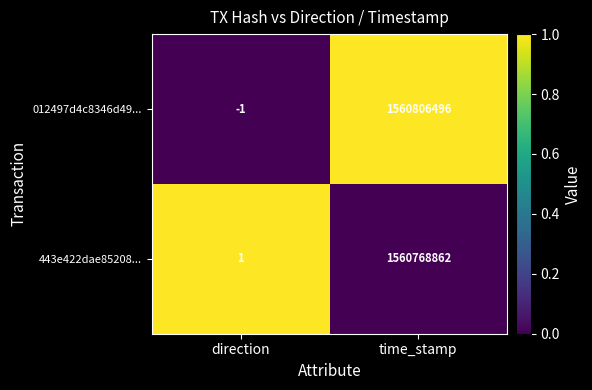

Which series has the largest total across all categories?

012497d4c8346d49...